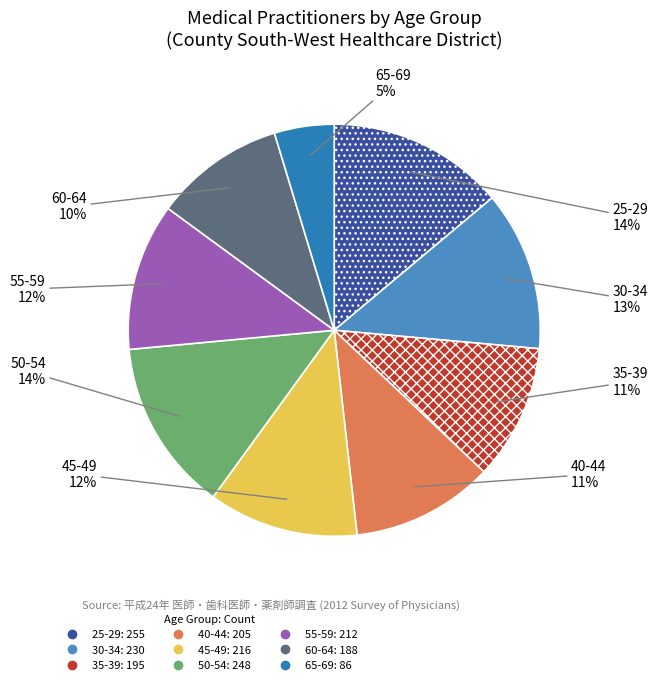

Do 50-54 and 25-29 together represent more than half of the pie?

No